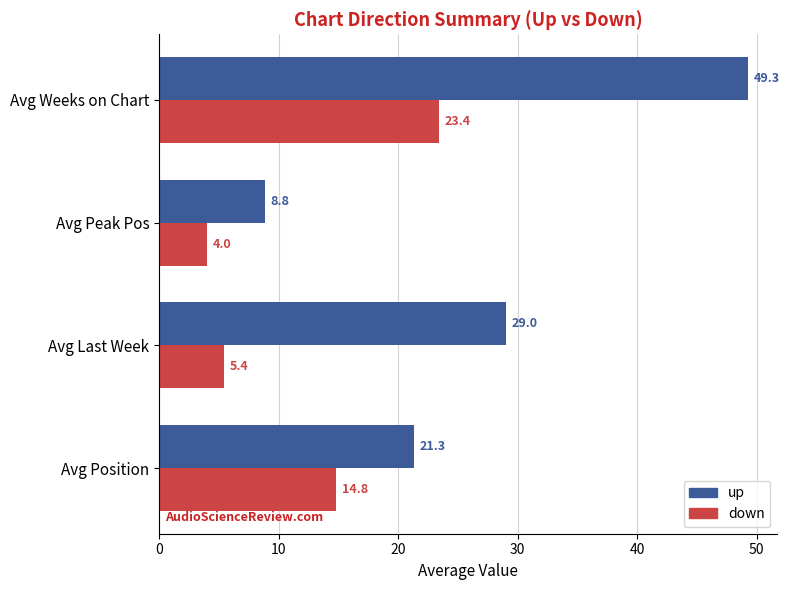

Rank the series by their average value, from highest to lowest.

up, down